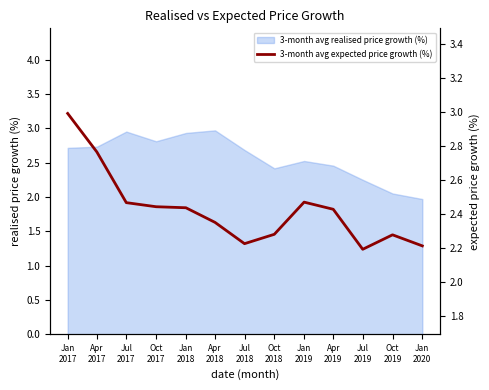

Does the chart display data point markers on the line(s)?

No